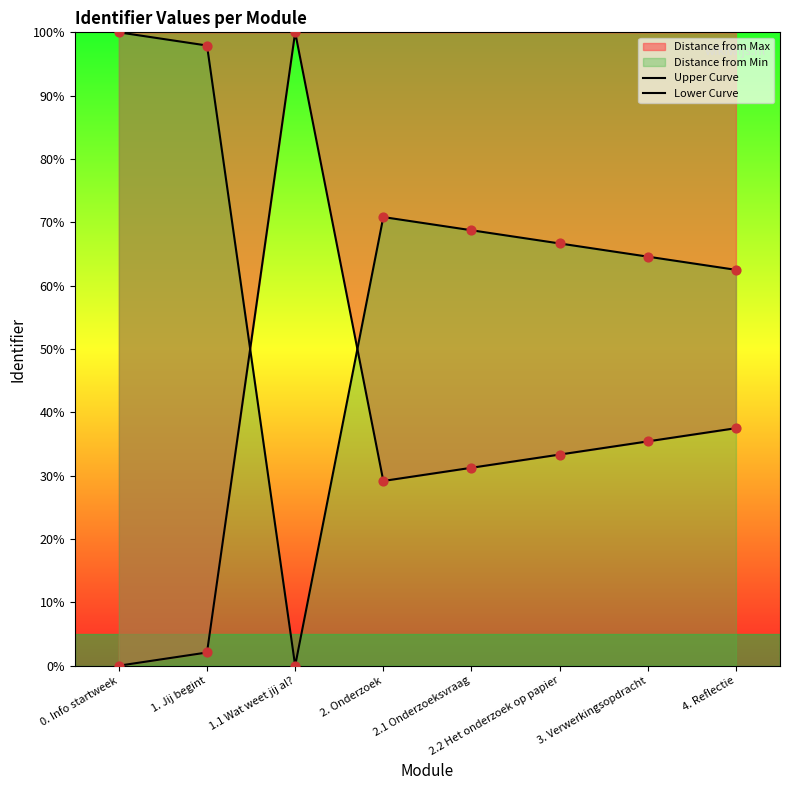

At which category is the sum across all series the highest?

0. Info startweek